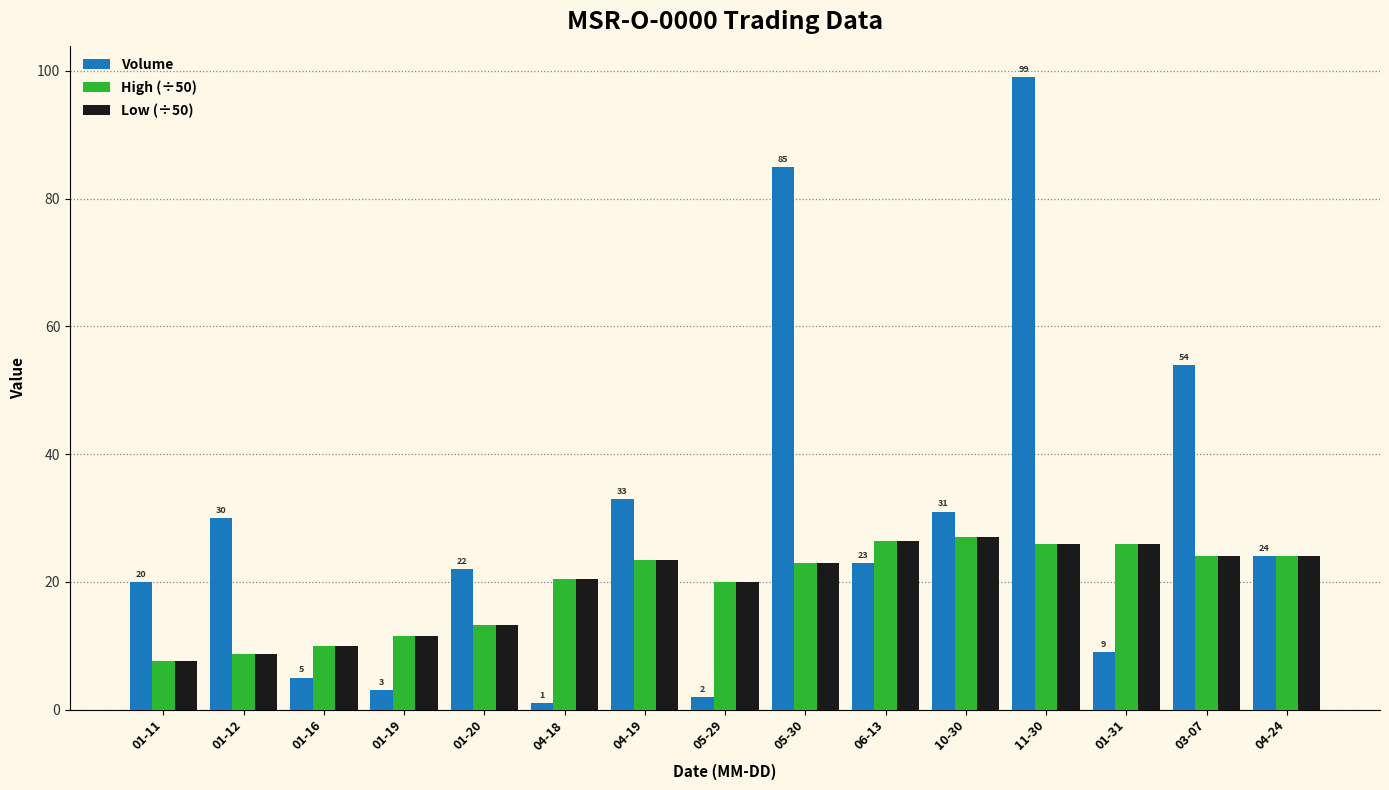

What are all the series names shown in the legend?

Volume, High (÷50), Low (÷50)